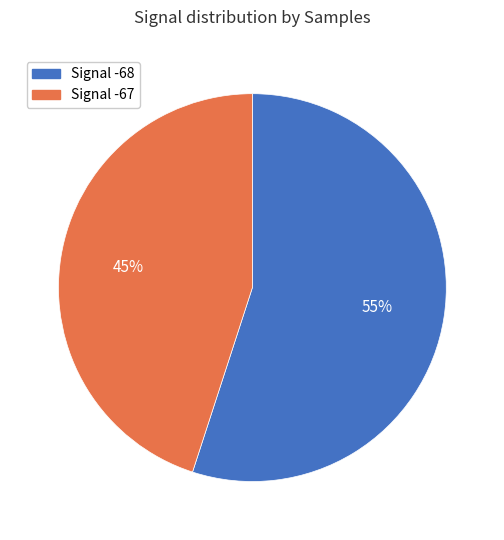

To the nearest percent, what is the difference between the largest and smallest slice percentages?

10%